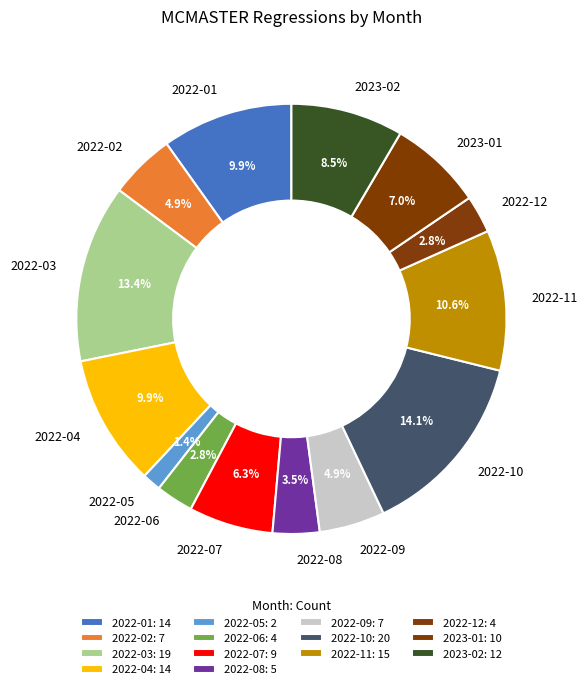

Which has a higher value, 2022-09 or 2022-07?

2022-07